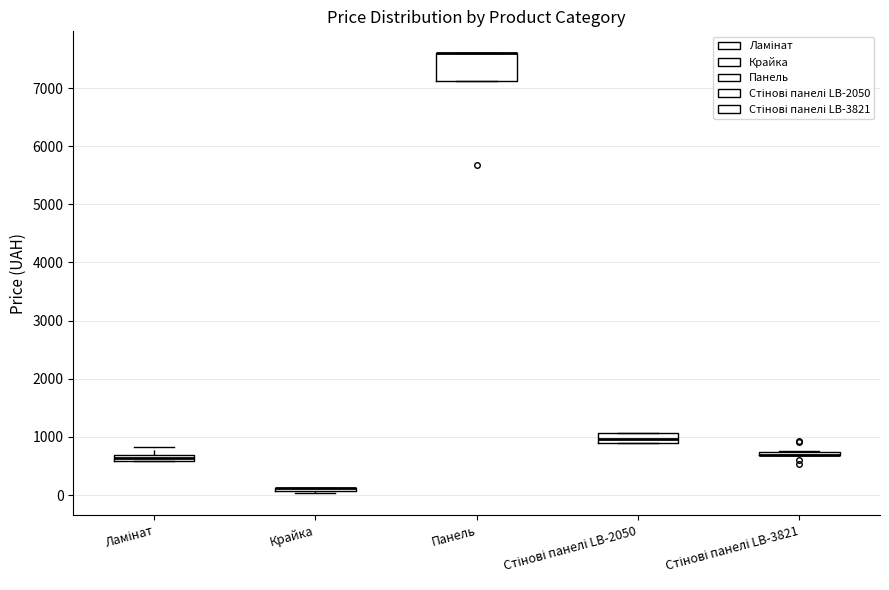

Comparing the boxes themselves (not the whiskers), which one is the tallest?

Панель